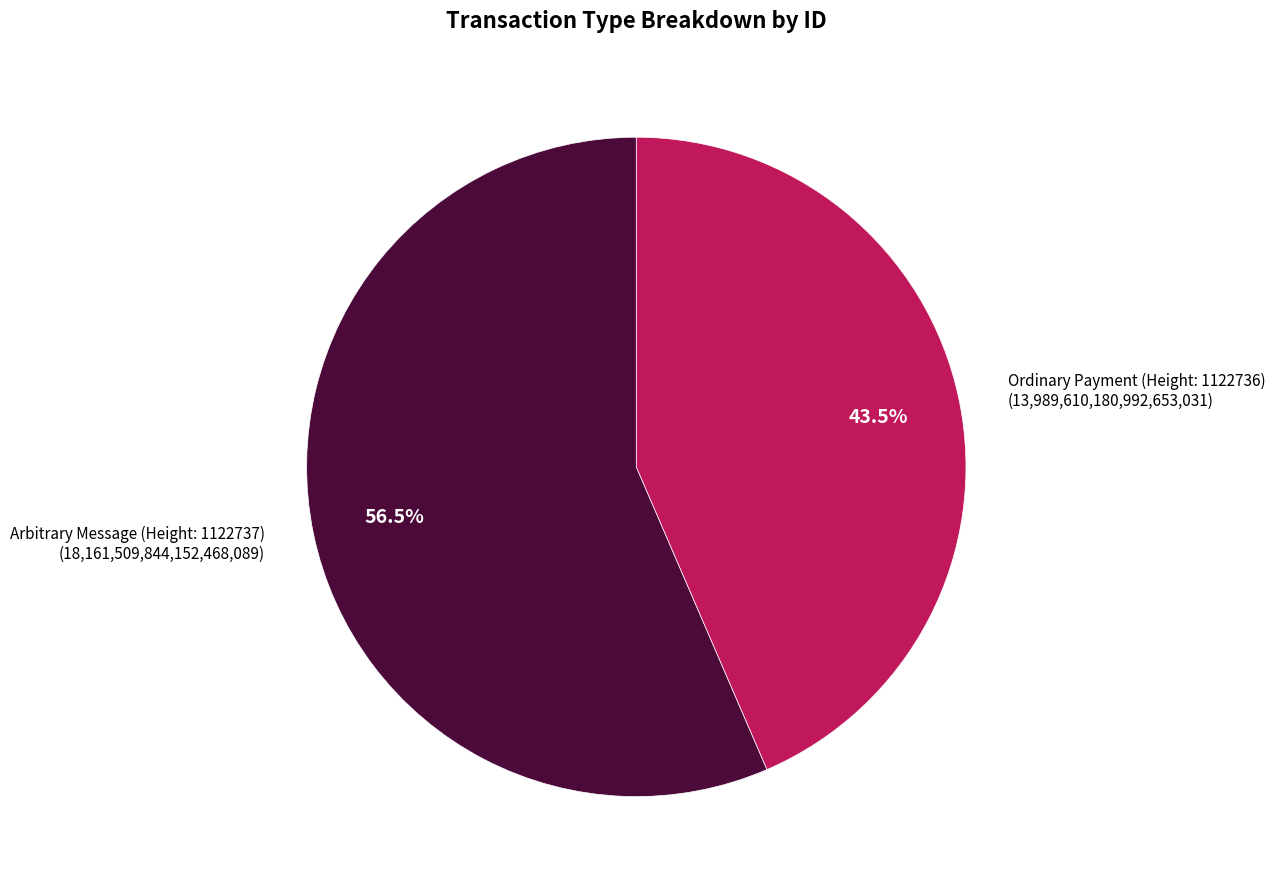

How many segments does this pie chart have?

2